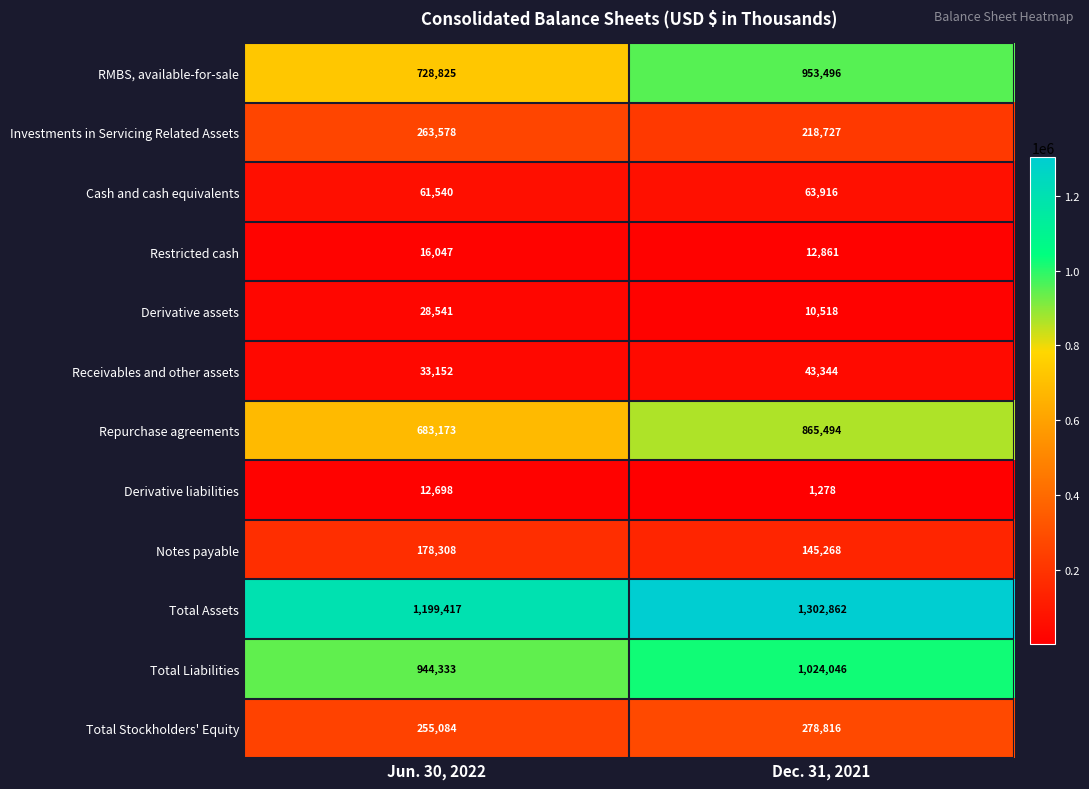

Which series changed the most between Jun. 30, 2022 and Dec. 31, 2021?

RMBS, available-for-sale